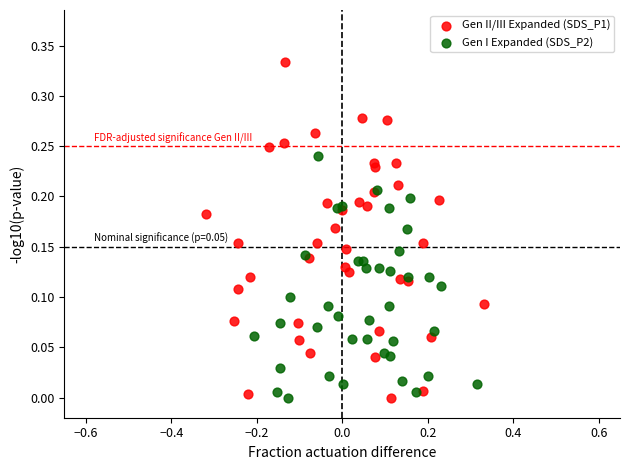

Which series has the widest spread of Y values?

Gen II/III Expanded (SDS_P1)